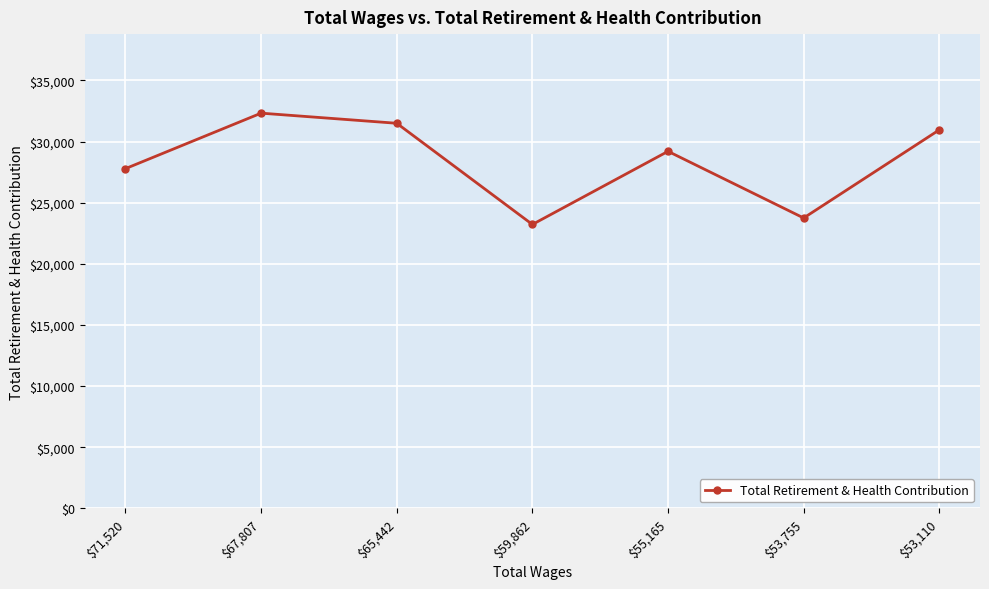

The value at $59,862 is 23222. True or false?

True